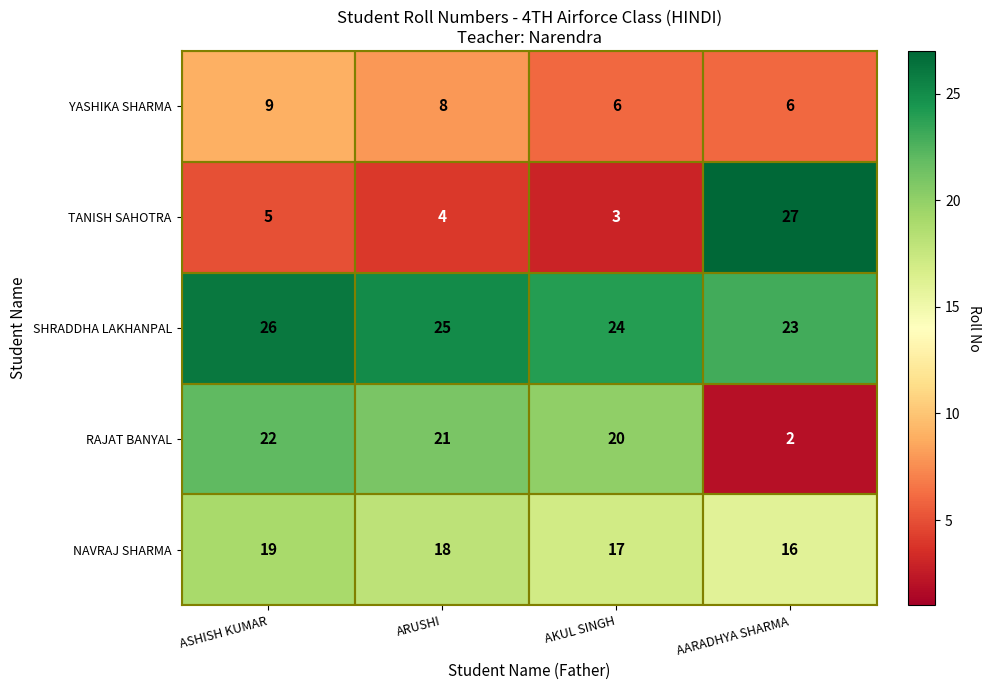

Which series has the largest total across all categories?

SHRADDHA LAKHANPAL